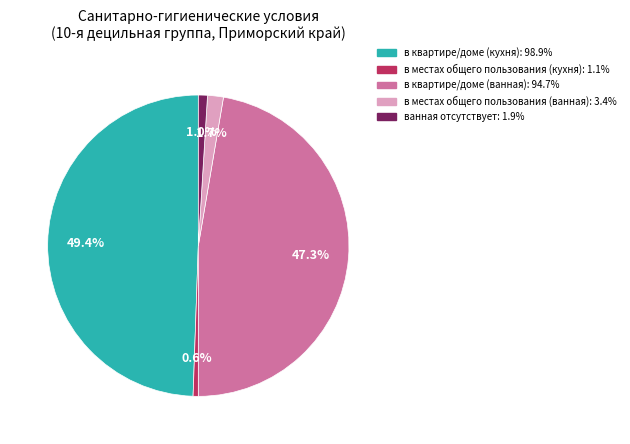

Is there a majority slice in this chart?

No